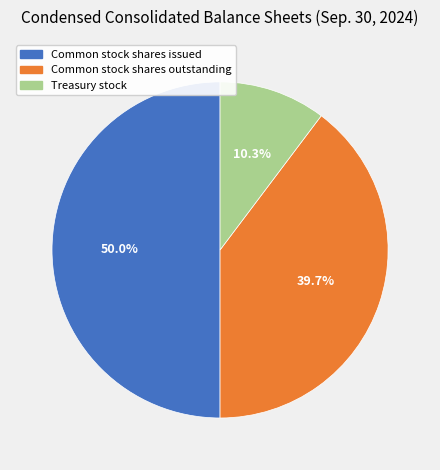

Which has a higher value, Treasury stock or Common stock shares issued?

Common stock shares issued